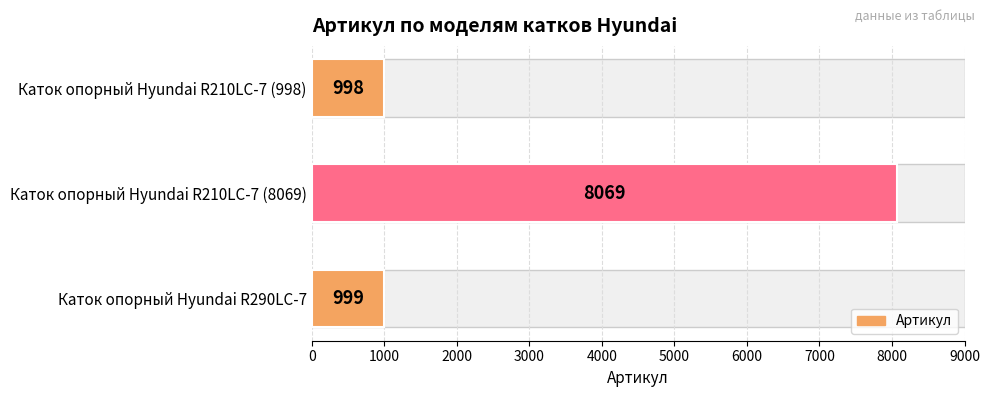

The chart shows a value of 1728 at Каток опорный Hyundai R290LC-7. True or false?

False